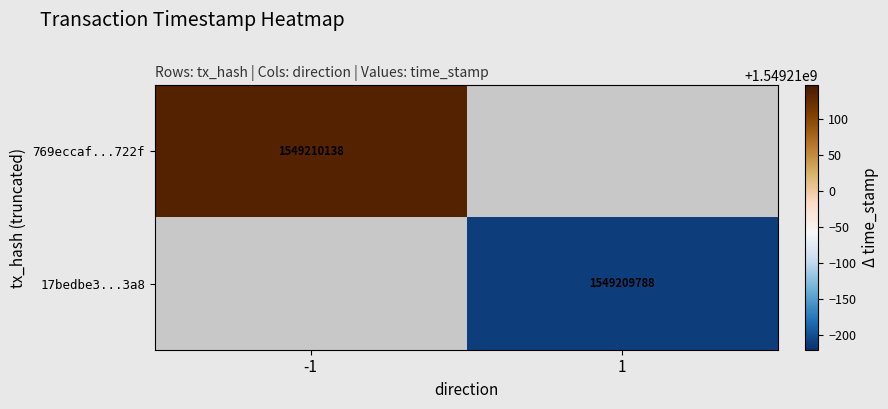

Which series has the widest spread of values?

769eccaf9756efb55d99eb6e8b0a3d366aa722f